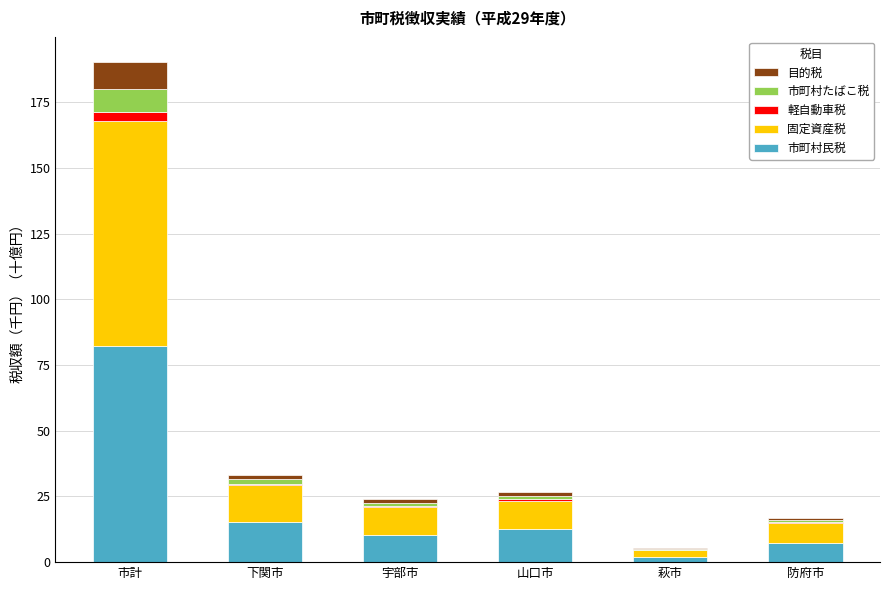

At which label is 市町村民税 closest to 42?

下関市